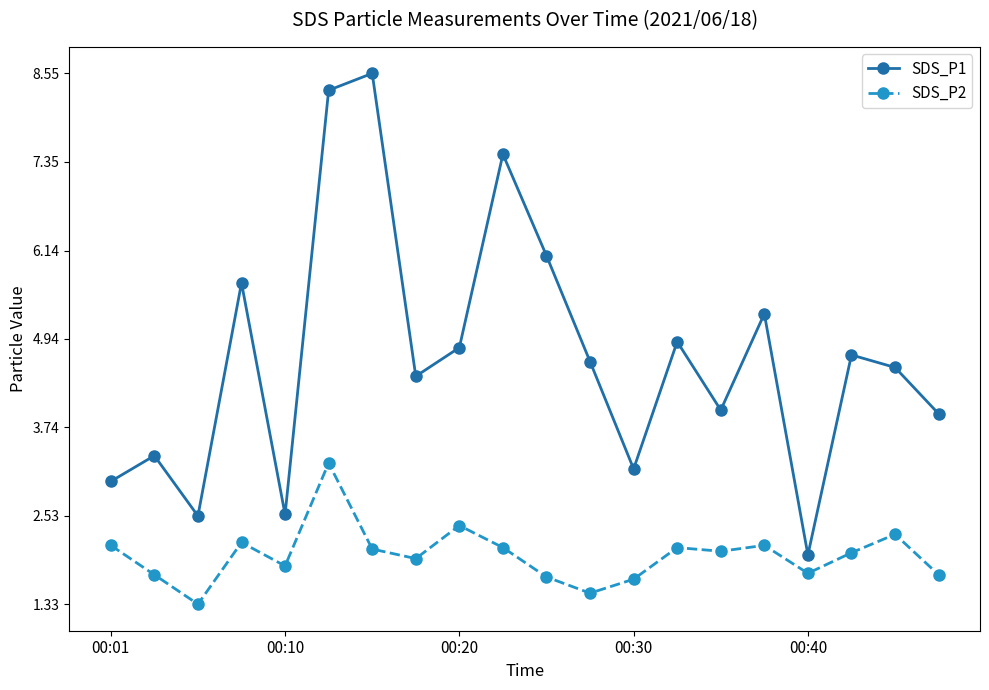

Which series has the largest total across all categories?

SDS_P1